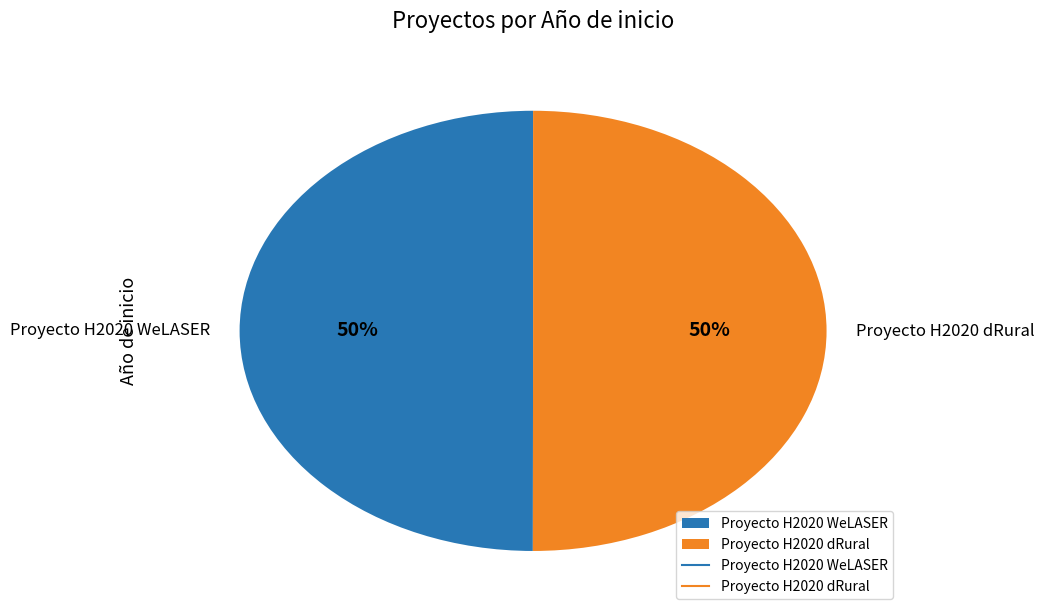

To the nearest percent, what percentage of the pie is Proyecto H2020 dRural?

50%